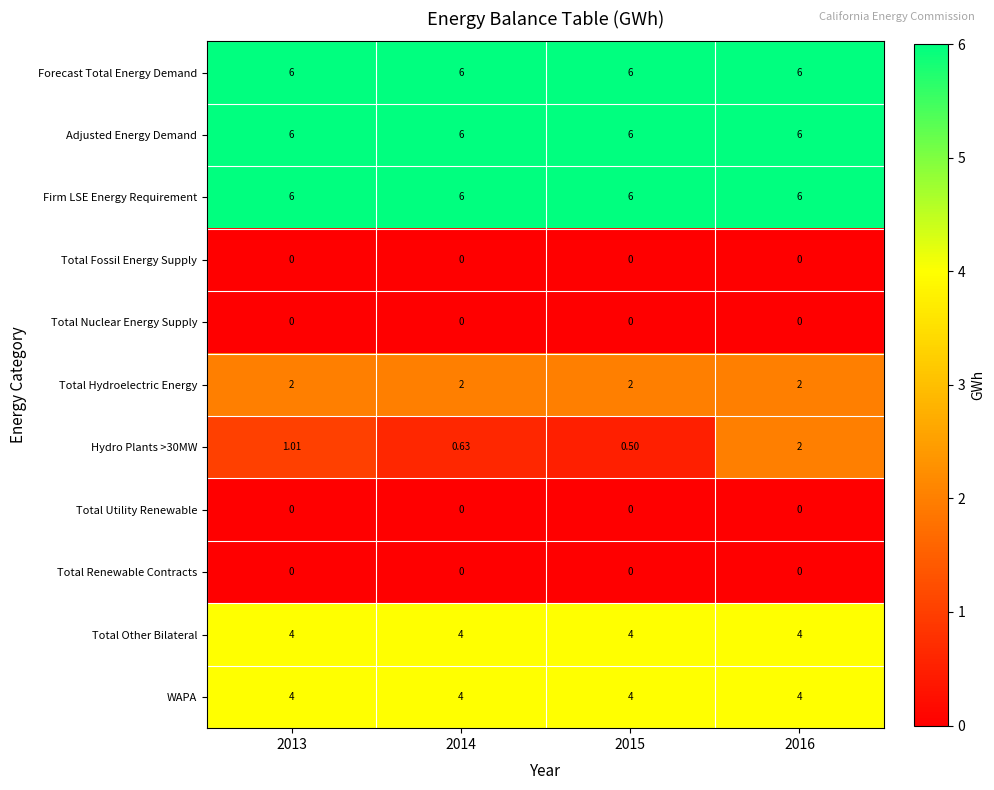

Which series has the largest range (max minus min)?

Hydro Plants >30MW